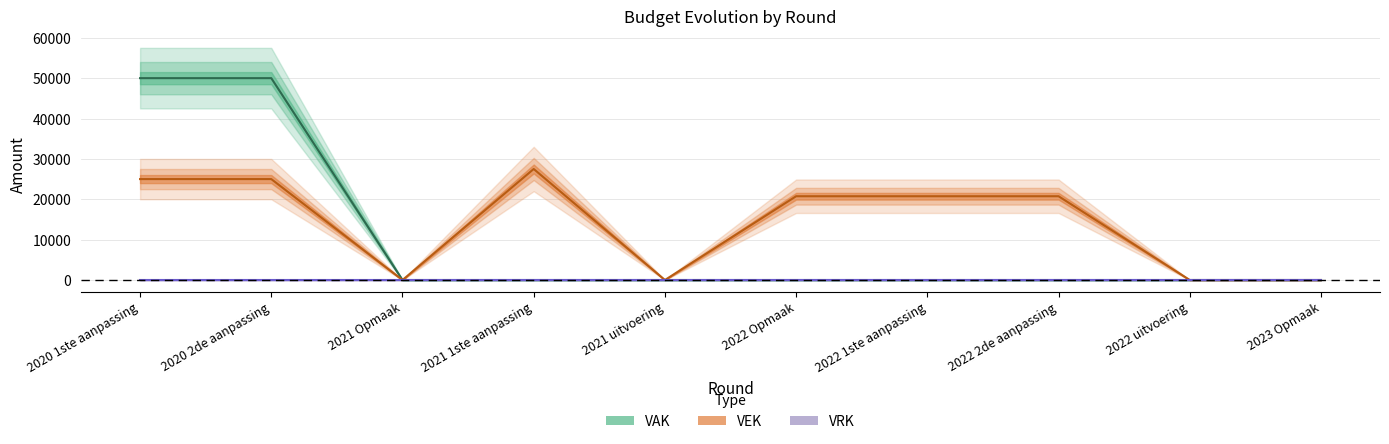

True or false: VEK and VAK cross at least once.

False